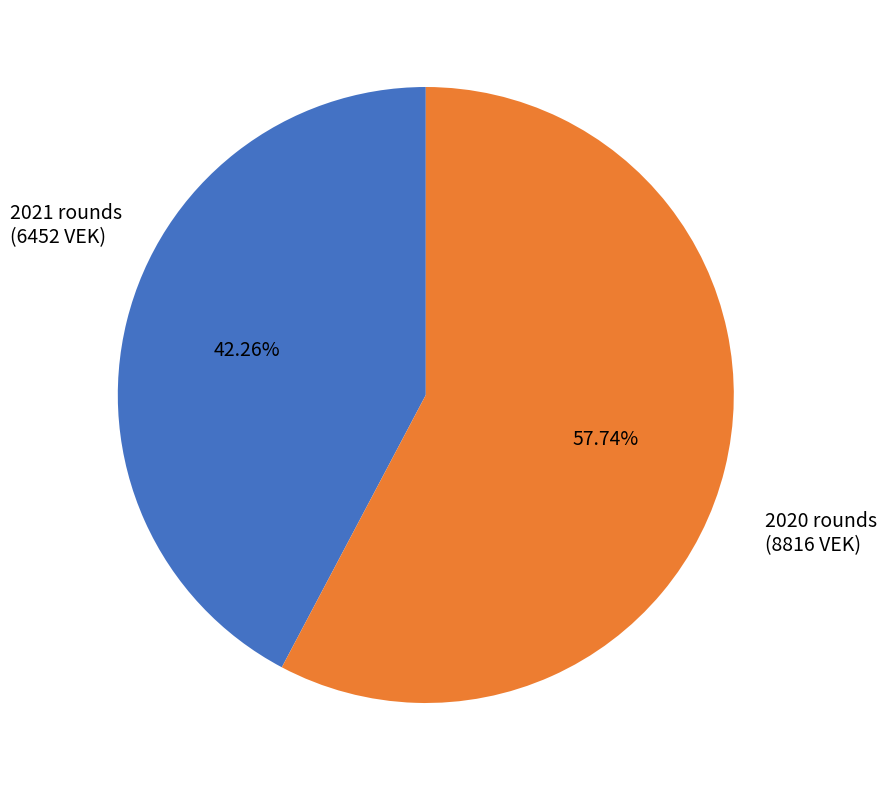

Is there a majority slice in this chart?

Yes